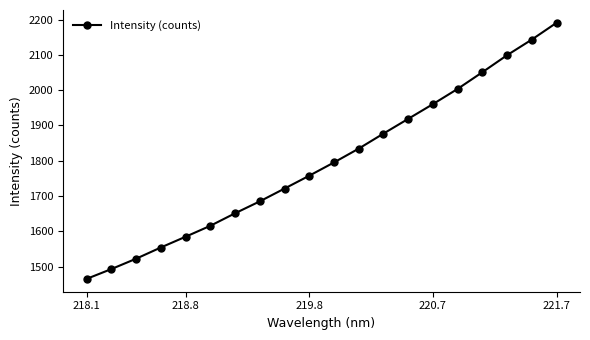

How many values exceed 1794?

10